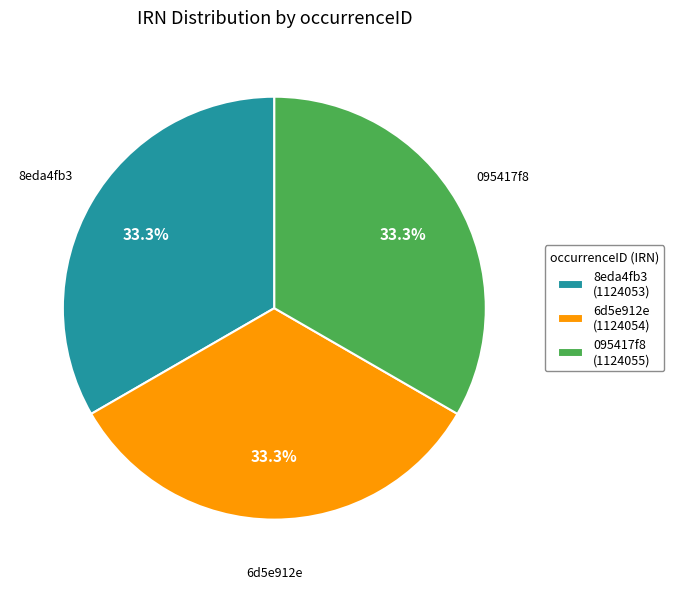

Is there any slice that represents more than half of the pie?

No